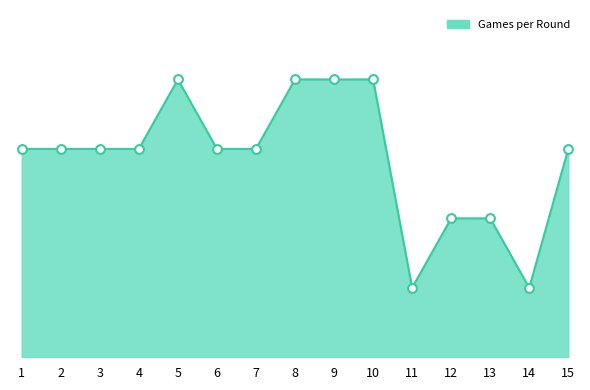

Is this an area chart (filled region under the line)?

Yes